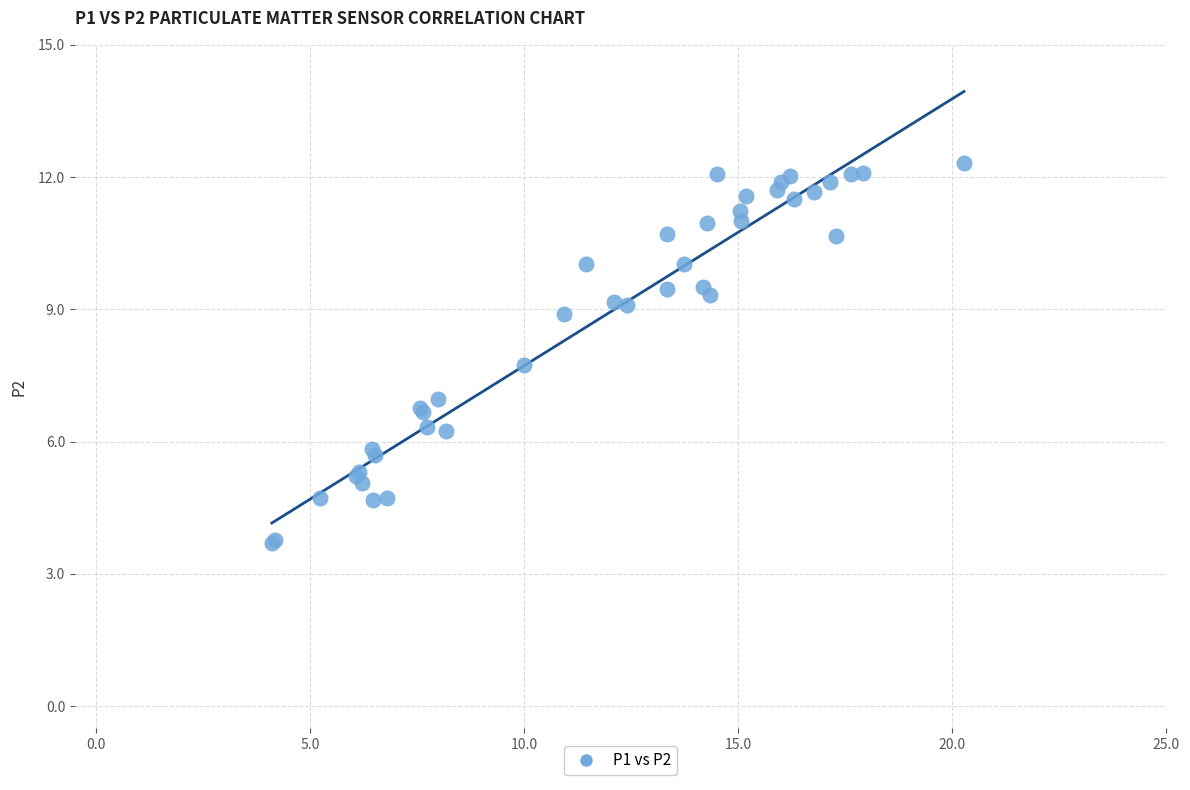

What Y value in the scatter plot is closest to 8?

7.7